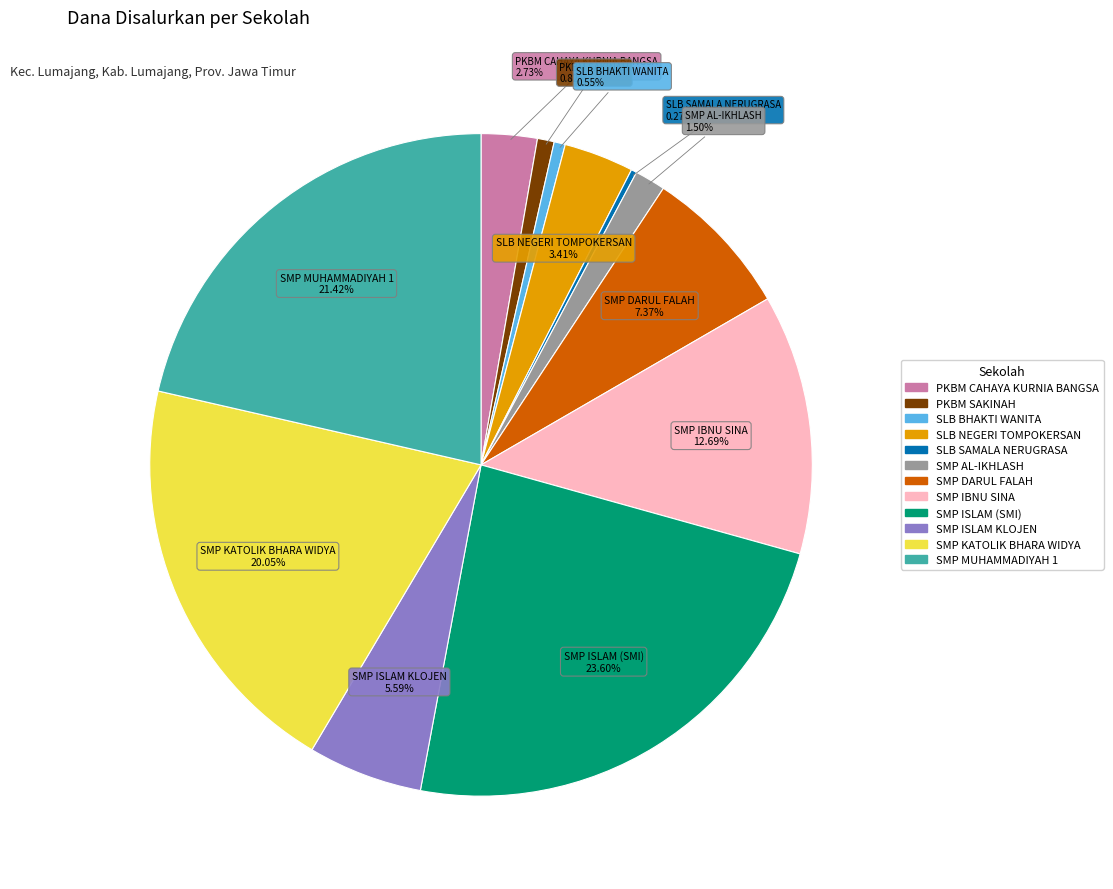

The PKBM SAKINAH slice represents 1% of the pie. True or false?

True